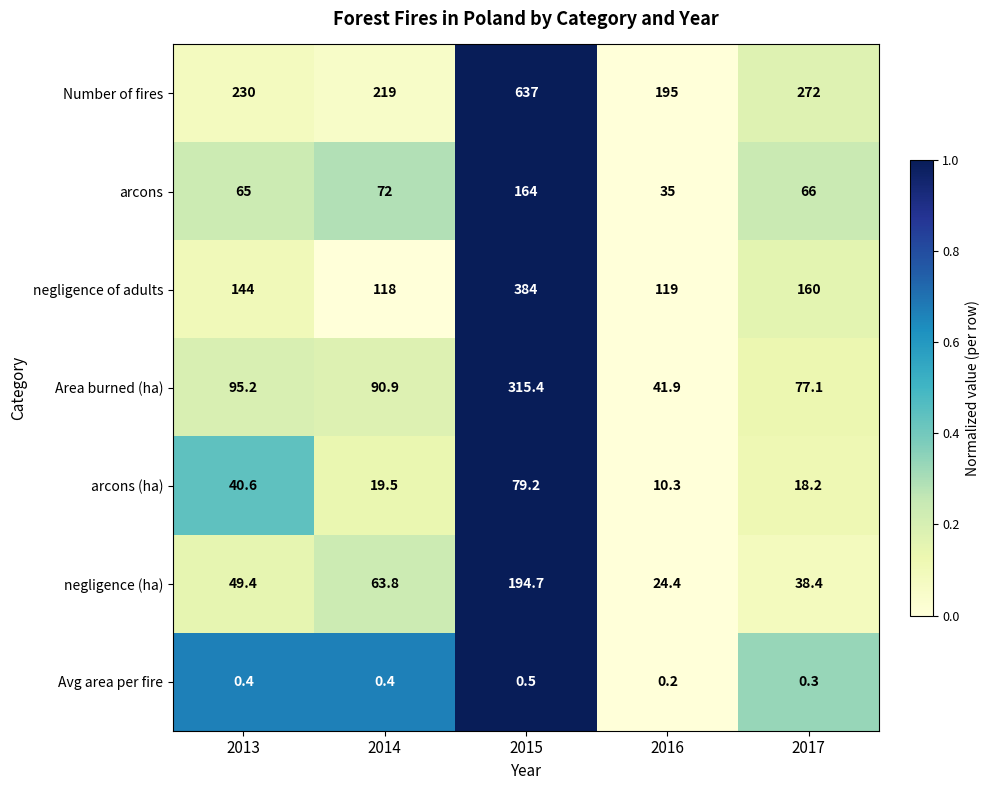

What is the total value across all series at 2017?

632.0